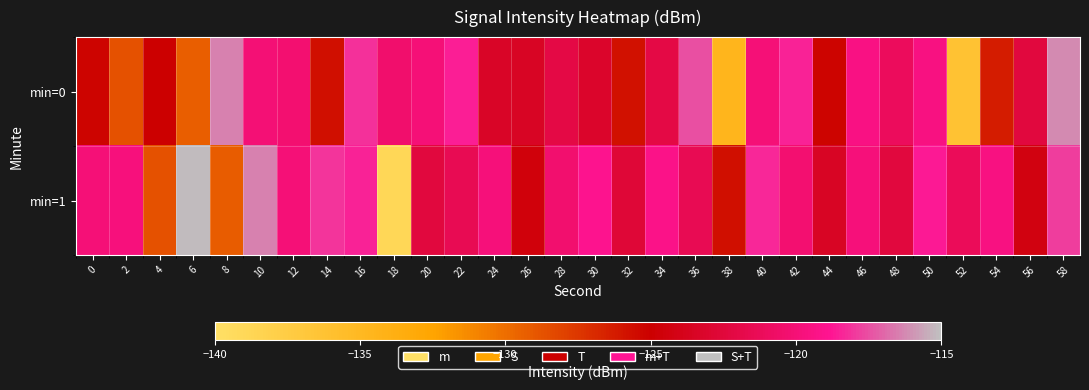

Rank the series by their average value, from highest to lowest.

min=1, min=0